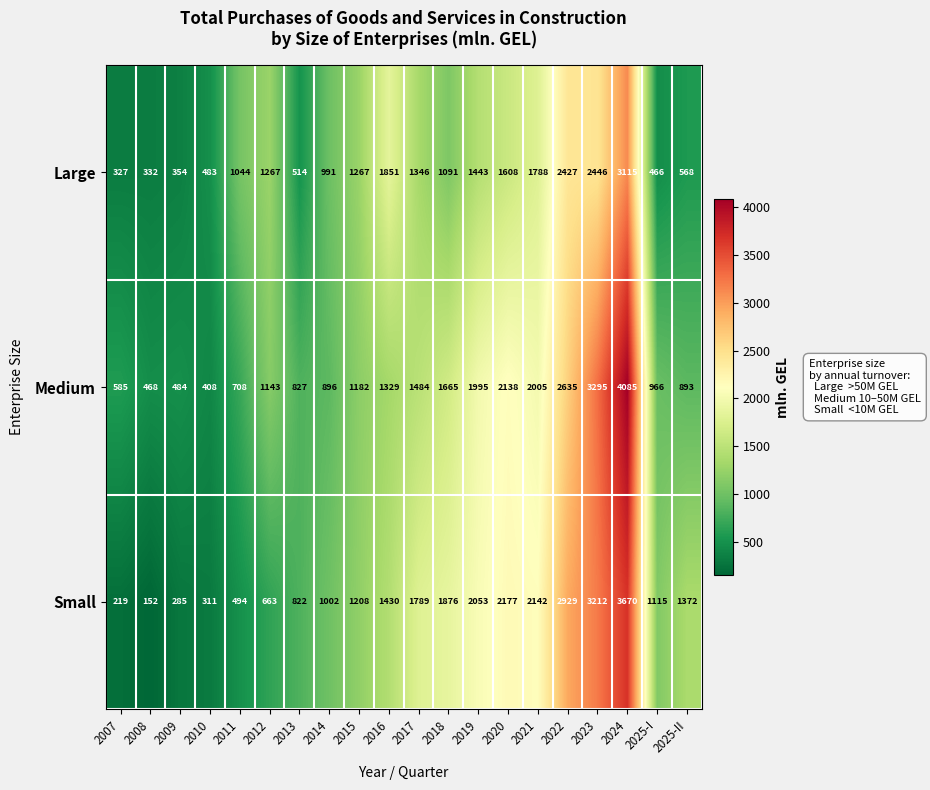

What is the difference between the maximum and second lowest values in the Medium series?

3617